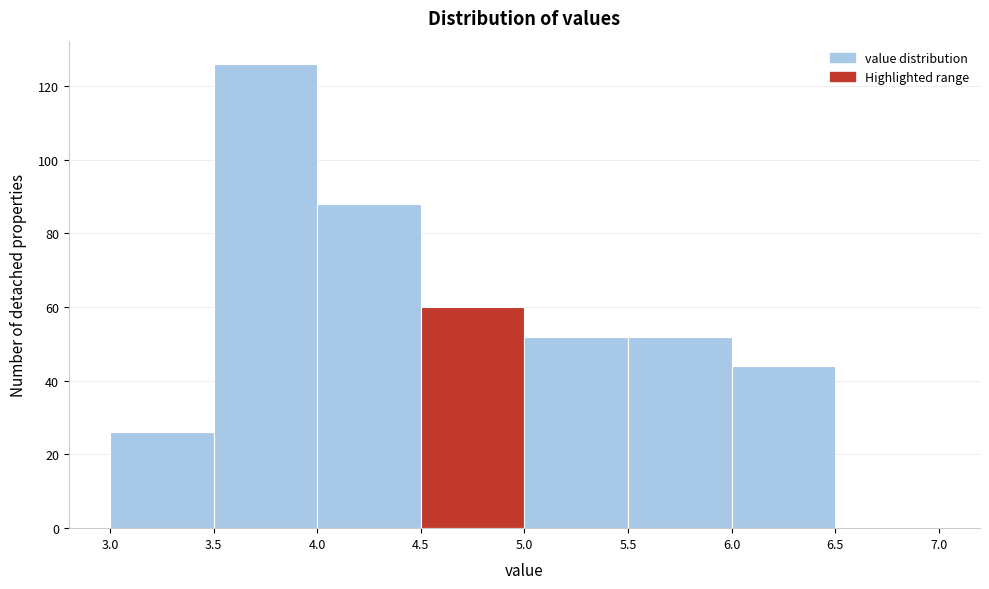

Which range on the x-axis has the tallest bar?

3.5 to 4.0